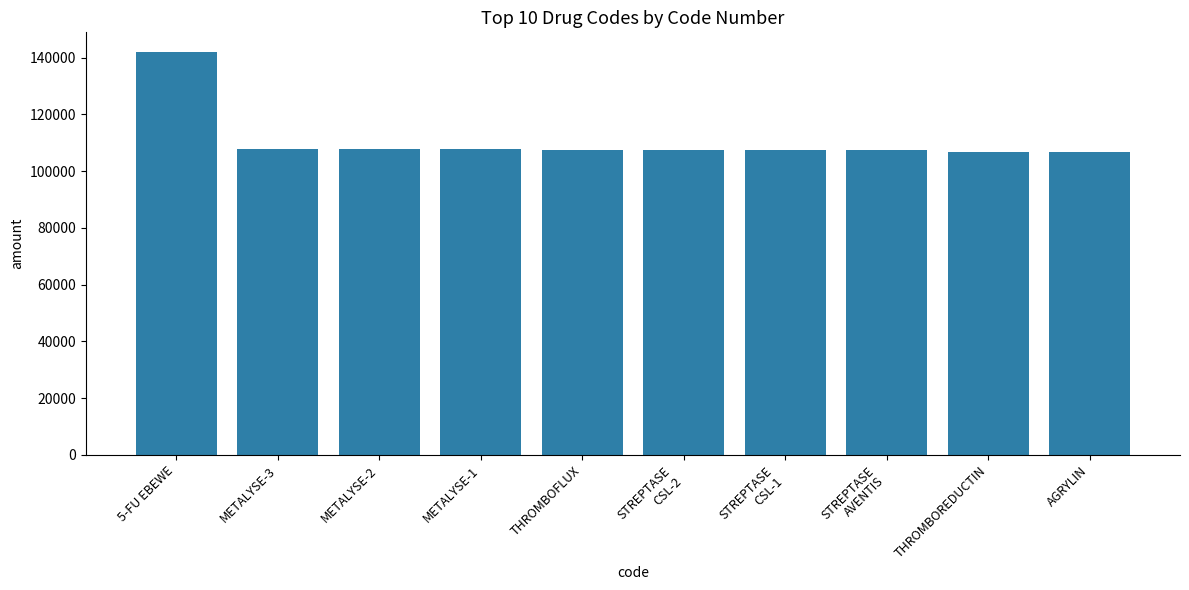

What is the value of the 3rd bar from the left?

107650